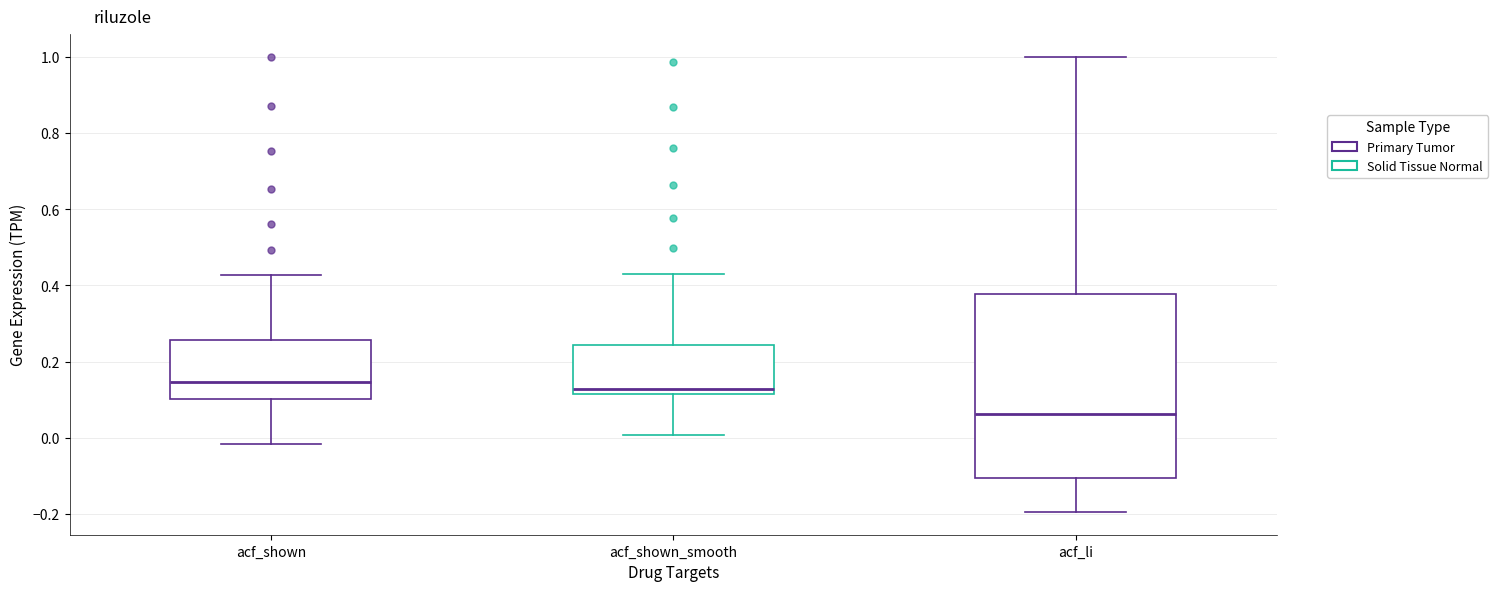

Where is the upper edge of the box for acf_shown_smooth on the y-axis? The values are not printed on the chart, so give them approximately, as read against the axis.

0.24